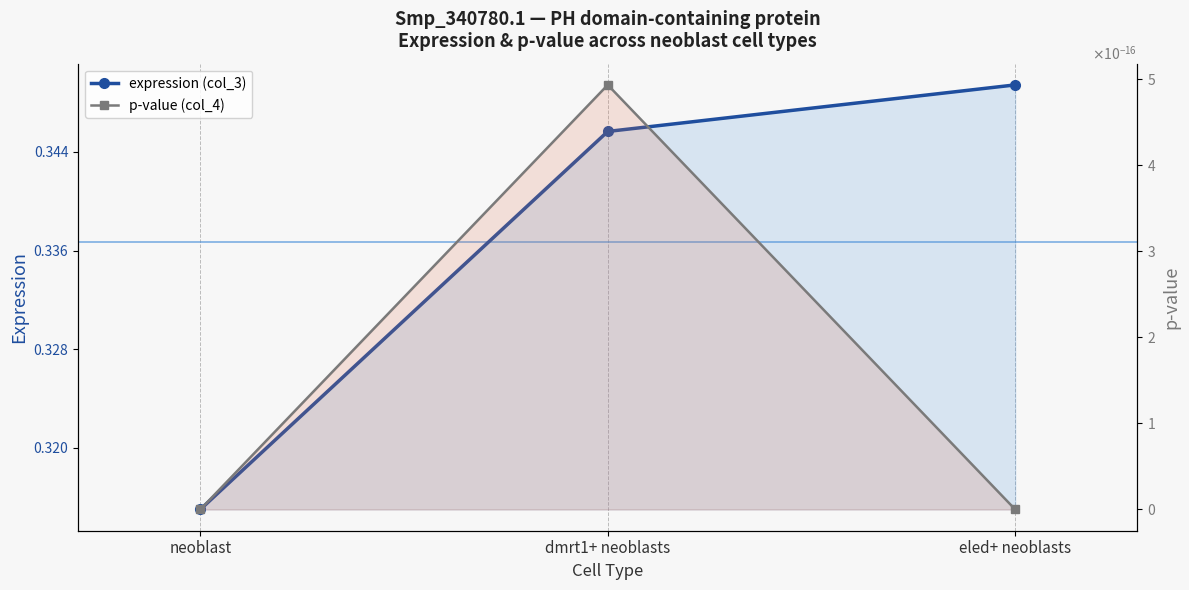

What is the label of the 1st point from the left?

neoblast